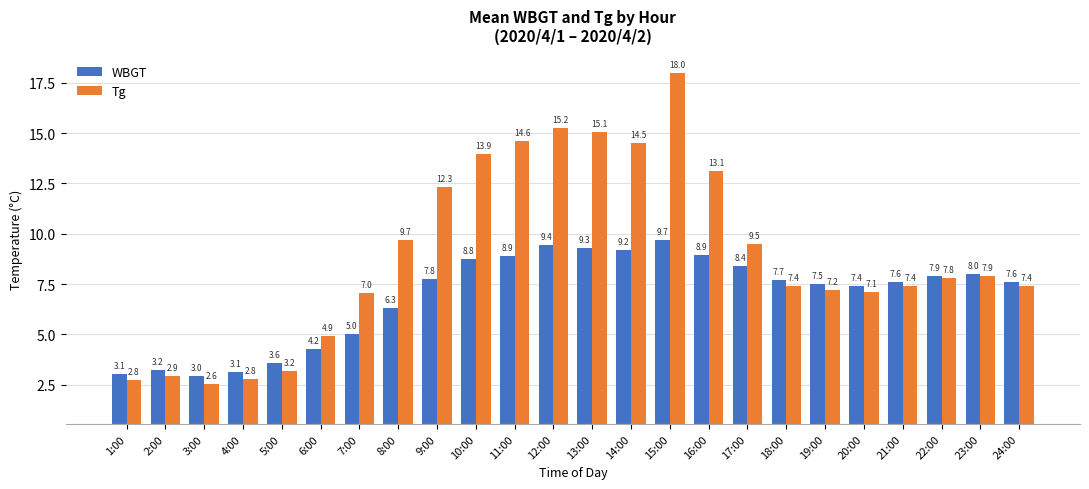

Rank the series by their average value, from highest to lowest.

Tg, WBGT